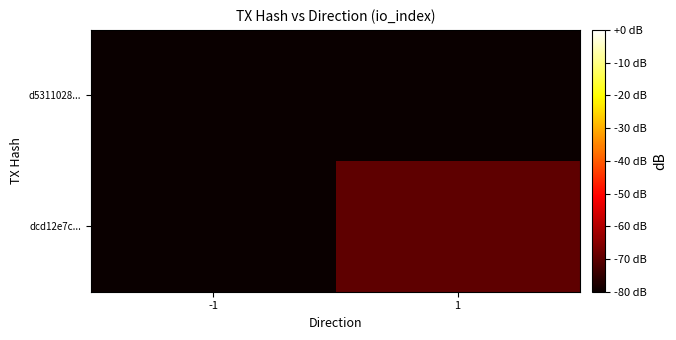

What is the spread (max minus min) of values at 1?

10